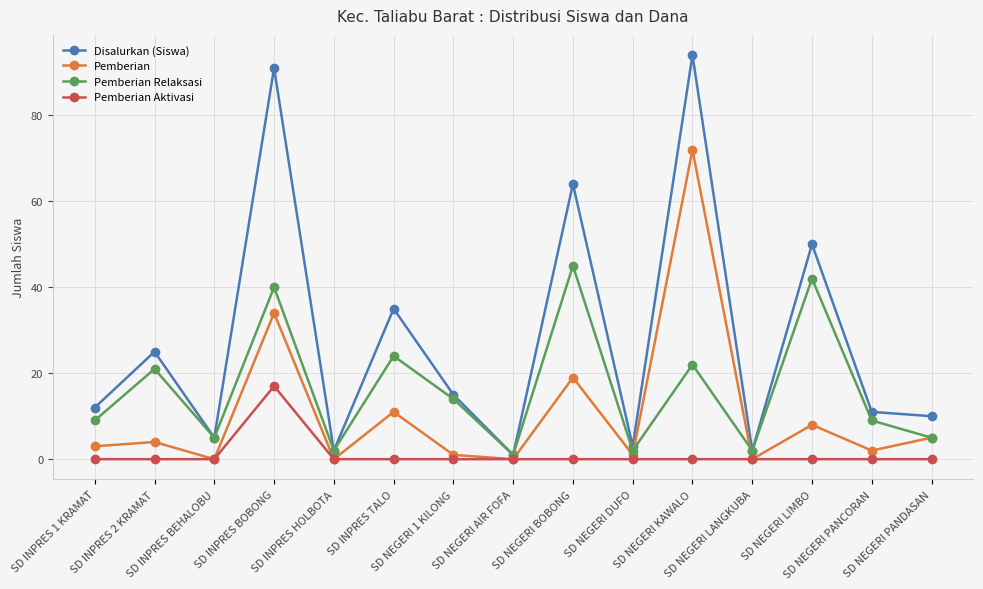

What is the average value of the Pemberian series?

11